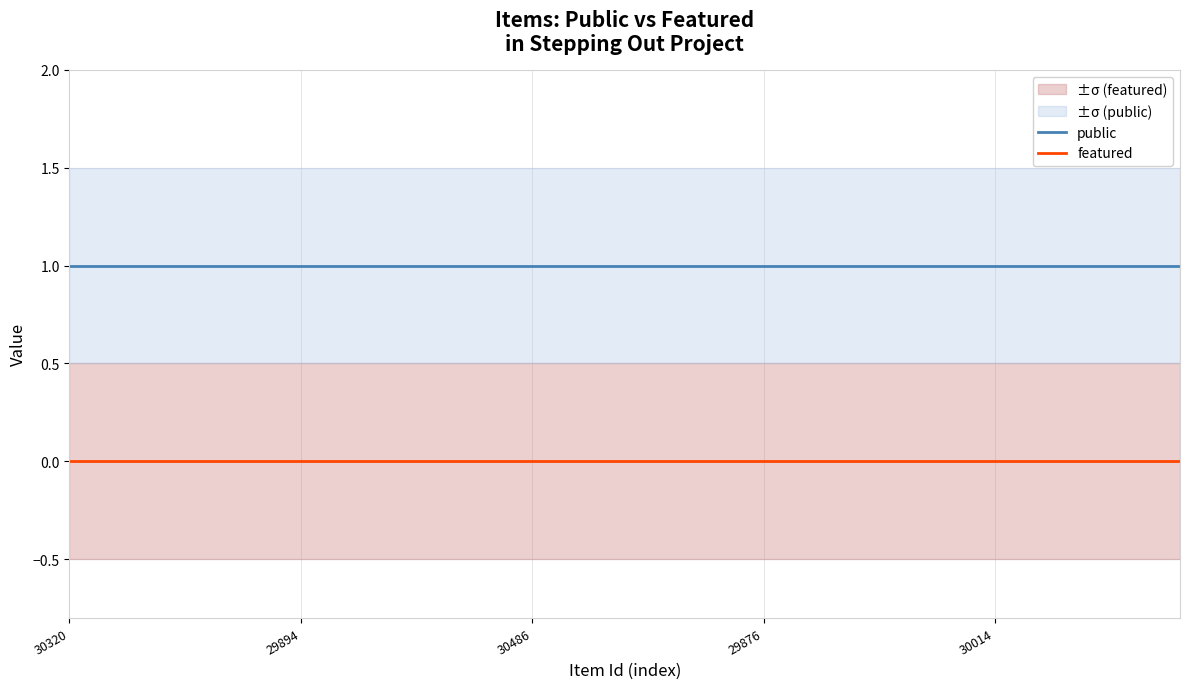

True or false: public and featured cross at least once.

False